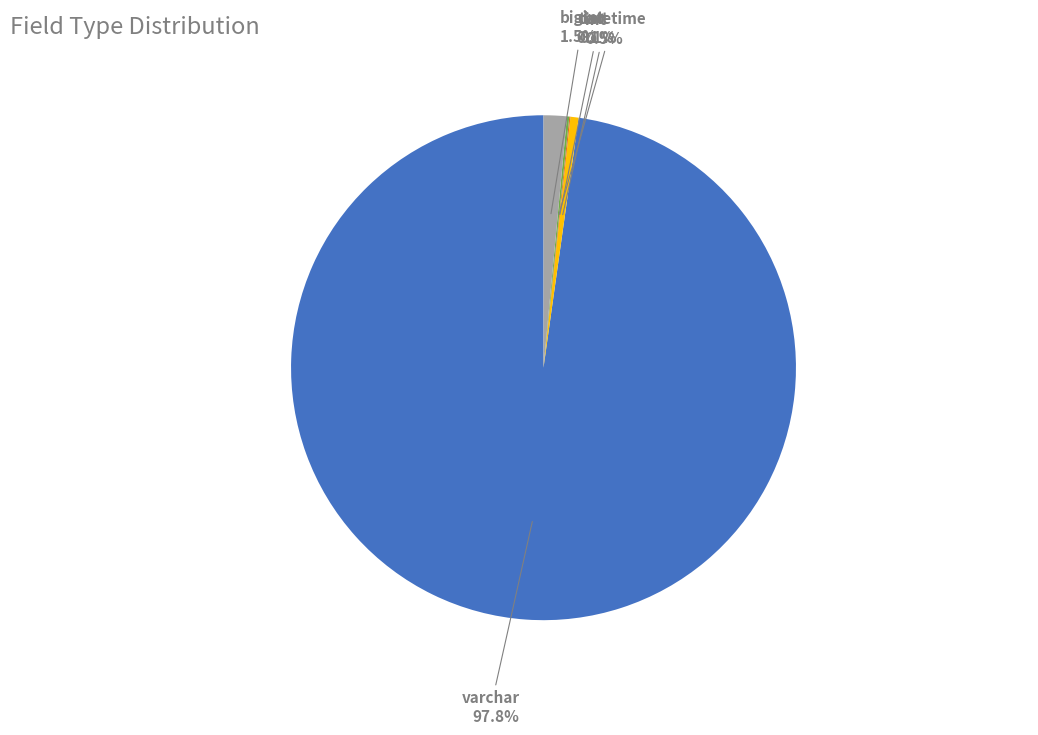

Is there any slice that represents more than half of the pie?

Yes